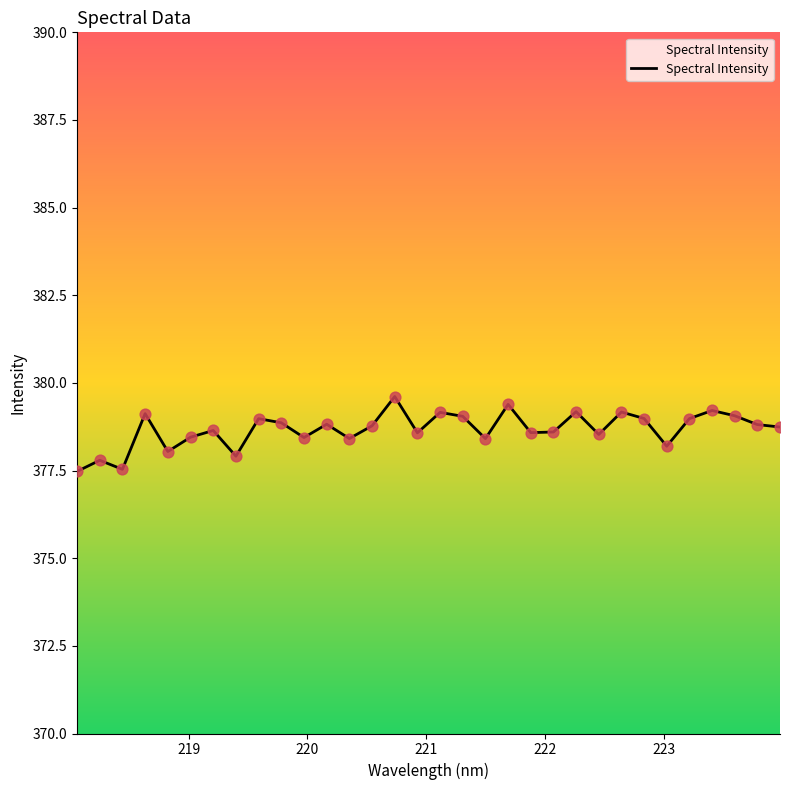

What is the difference between the maximum and minimum values?

2.1